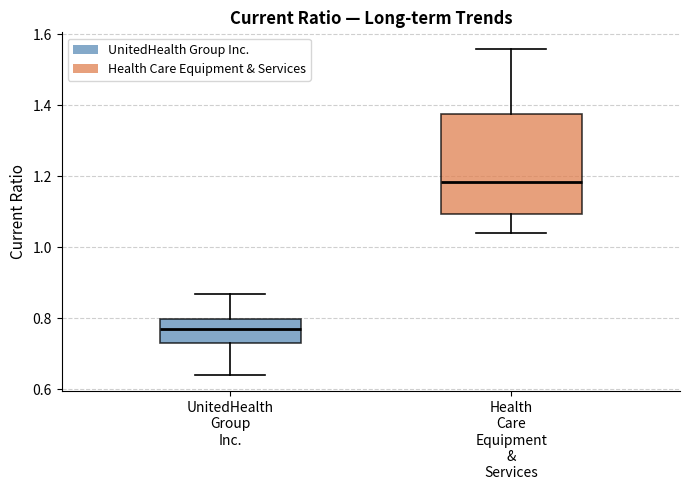

Comparing the boxes themselves (not the whiskers), which one is the tallest?

Health Care Equipment & Services